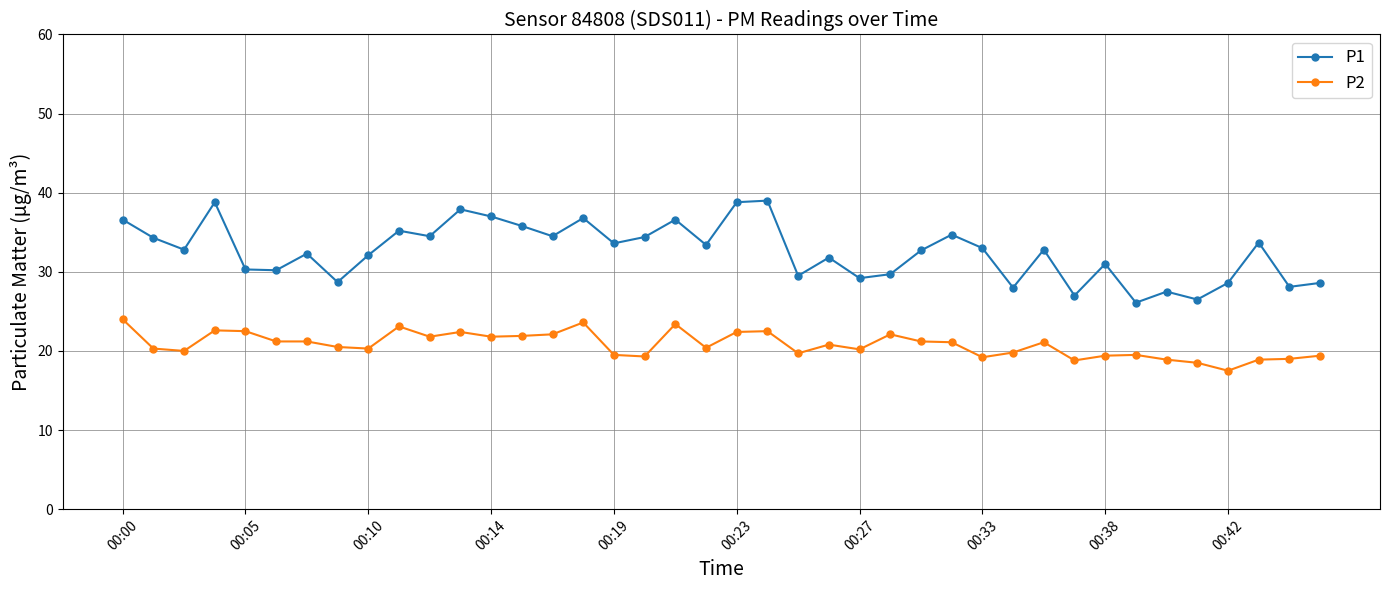

What is the value of the P2 point at the 23rd from the left?

19.7